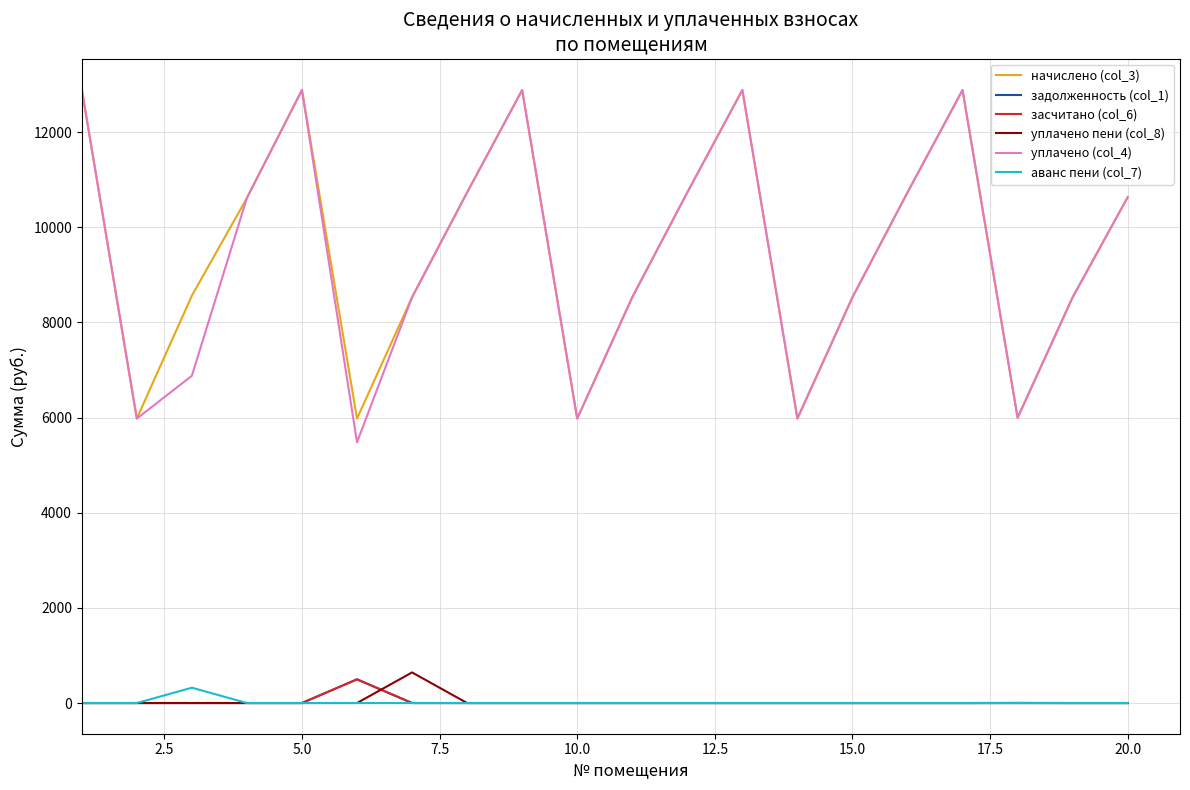

What is the maximum value for задолженность (col_1)?

498.2